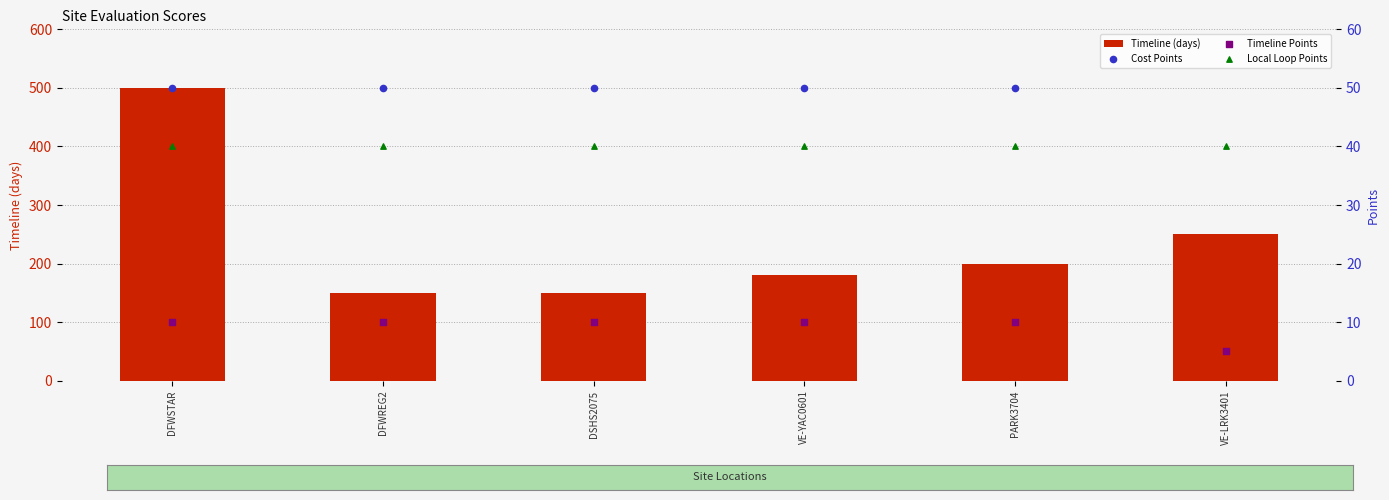

Is the value of Cost Points at PARK3704 greater than the value of Local Loop Points at VE-YAC0601?

Yes